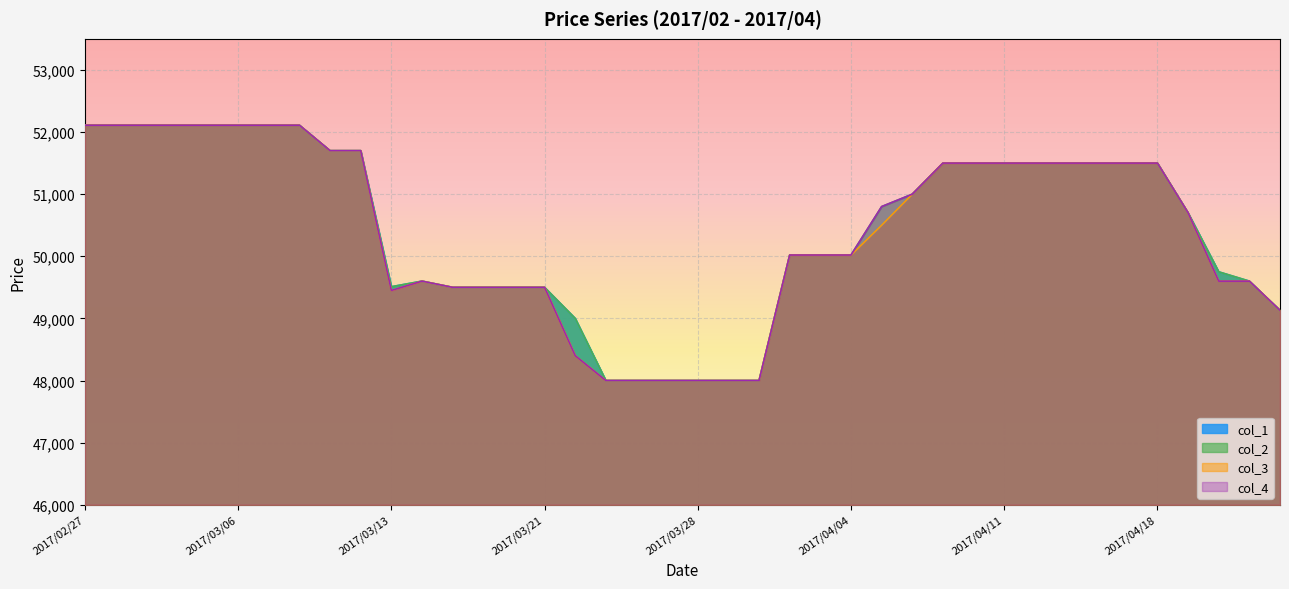

Is the value of col_4 at 2017/03/10 greater than the value of col_2 at 2017/03/17?

Yes